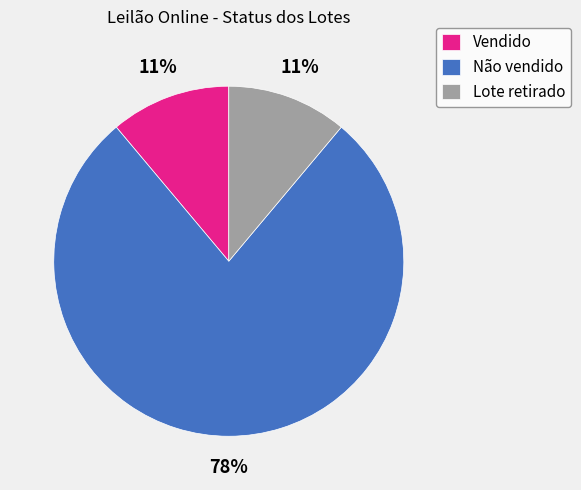

Does Lote retirado account for over 50% of the chart?

No